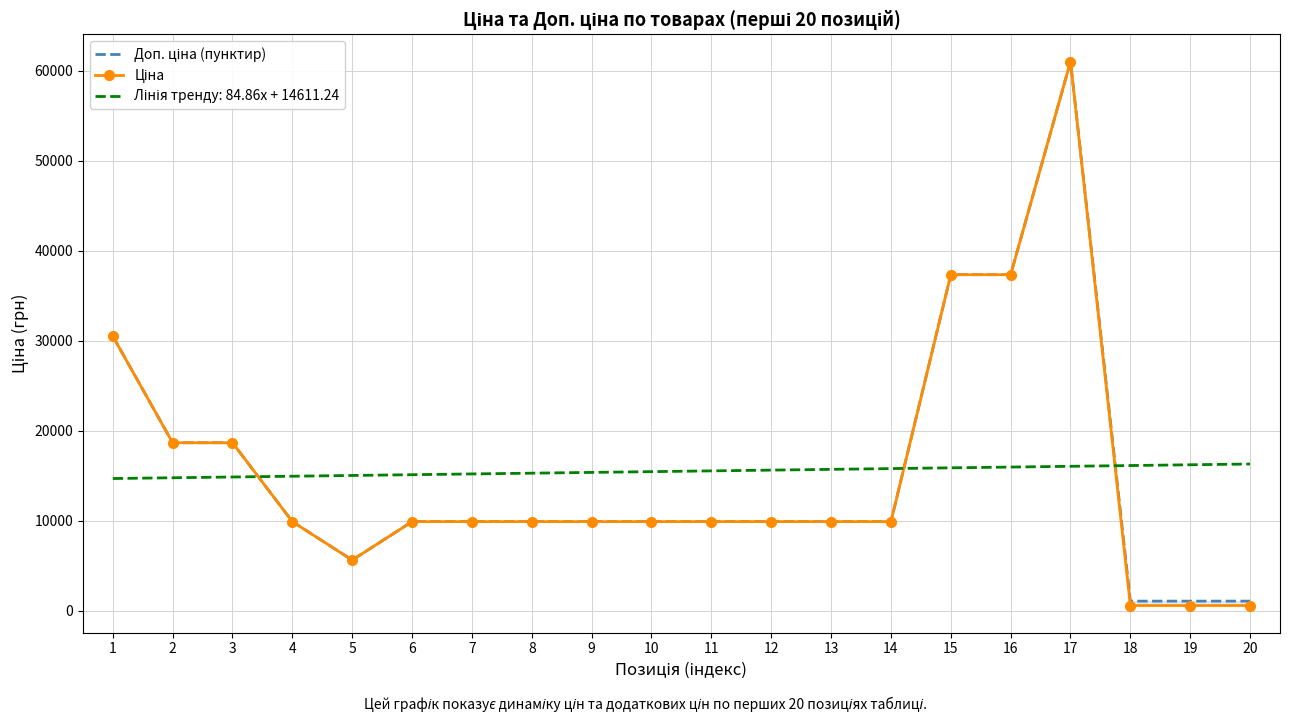

True or false: Доп. ціна (пунктир) has a value of 31661.8 at 3.

False